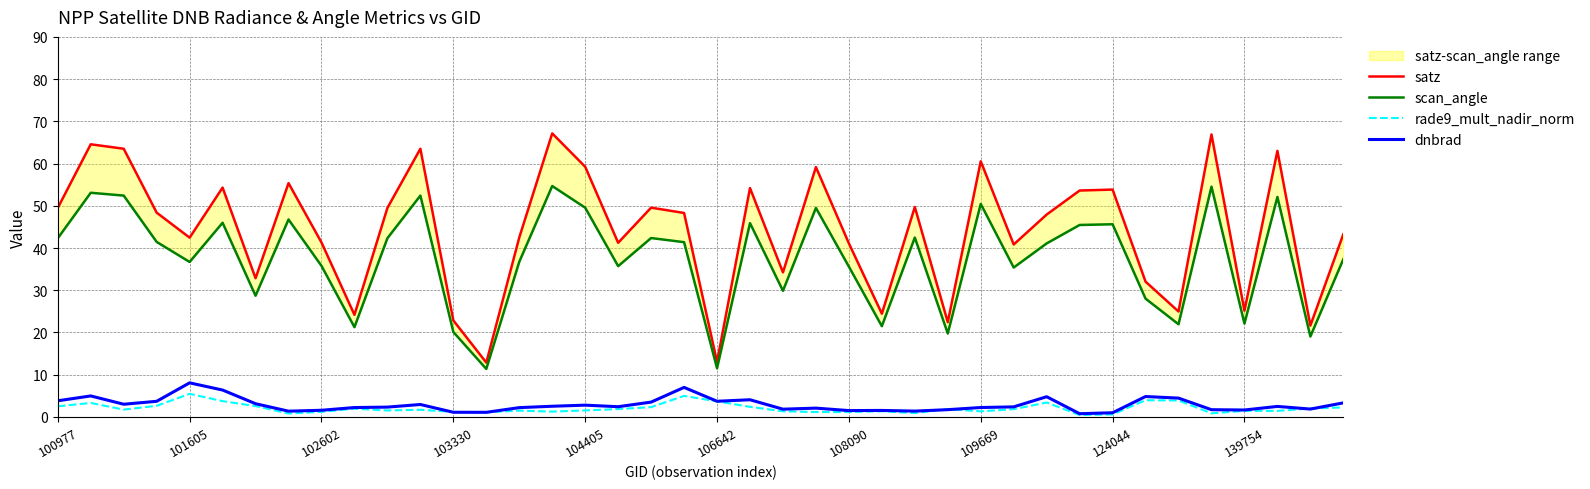

In dnbrad, how many points are higher than both neighbors (excluding endpoints)?

11